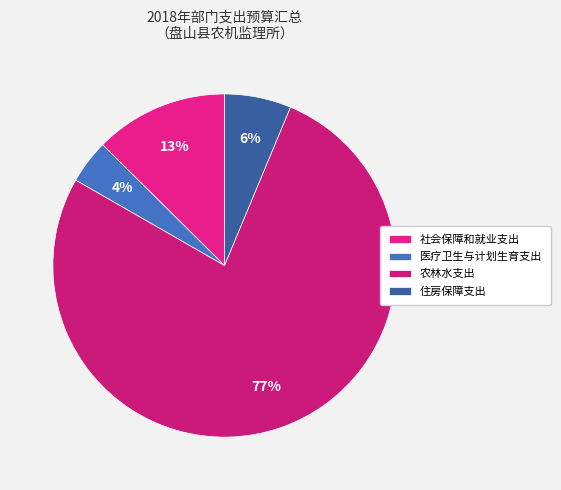

Rank the categories by value from highest to lowest.

农林水支出, 社会保障和就业支出, 住房保障支出, 医疗卫生与计划生育支出